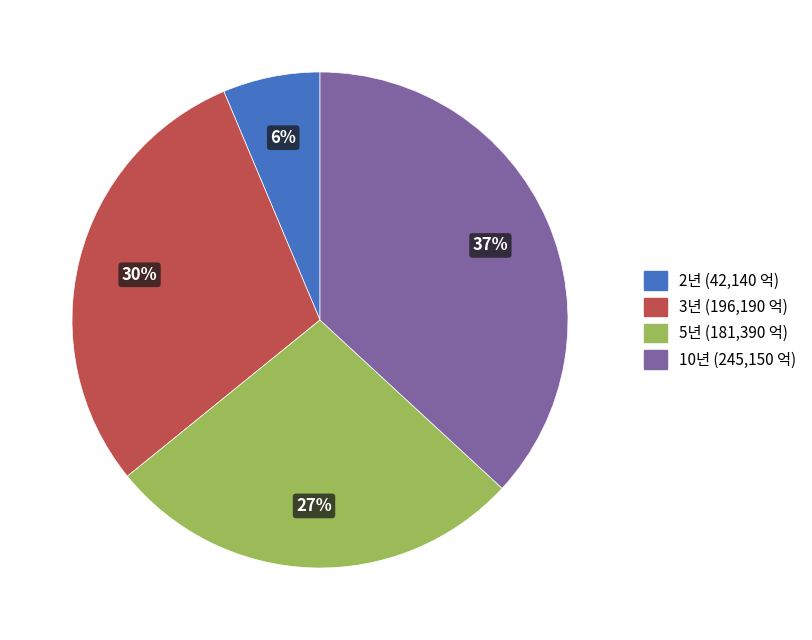

Rank the categories by value from highest to lowest.

10년, 3년, 5년, 2년